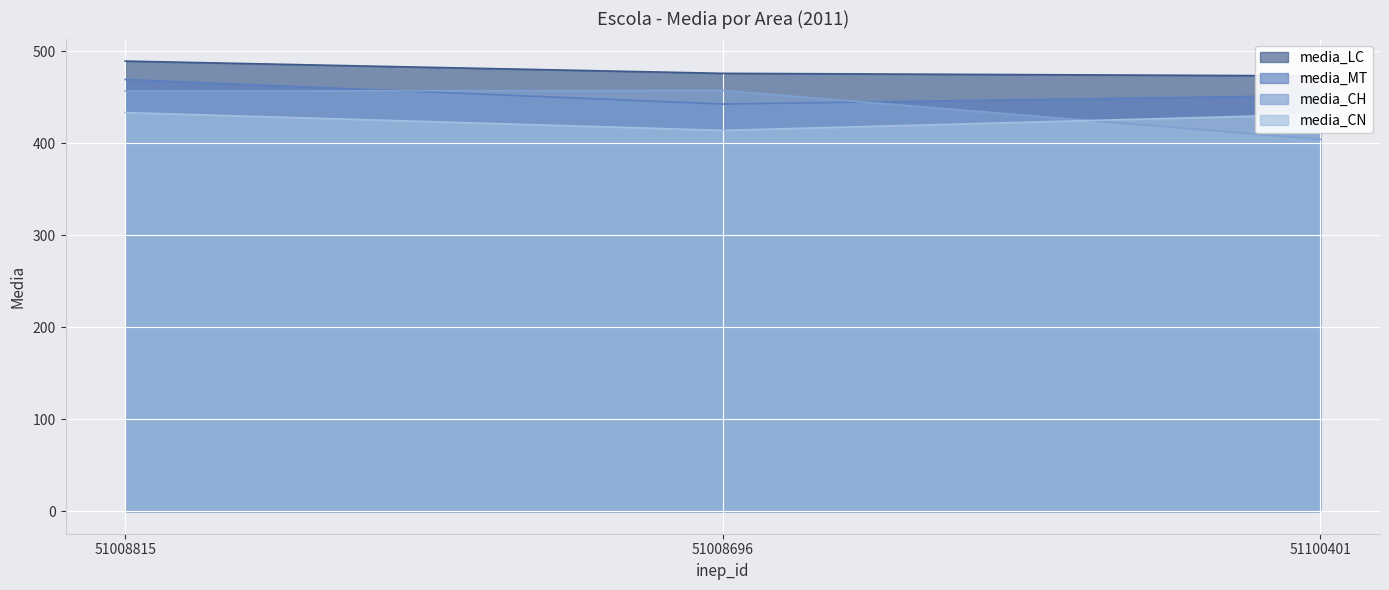

How many series are shown in this chart?

4